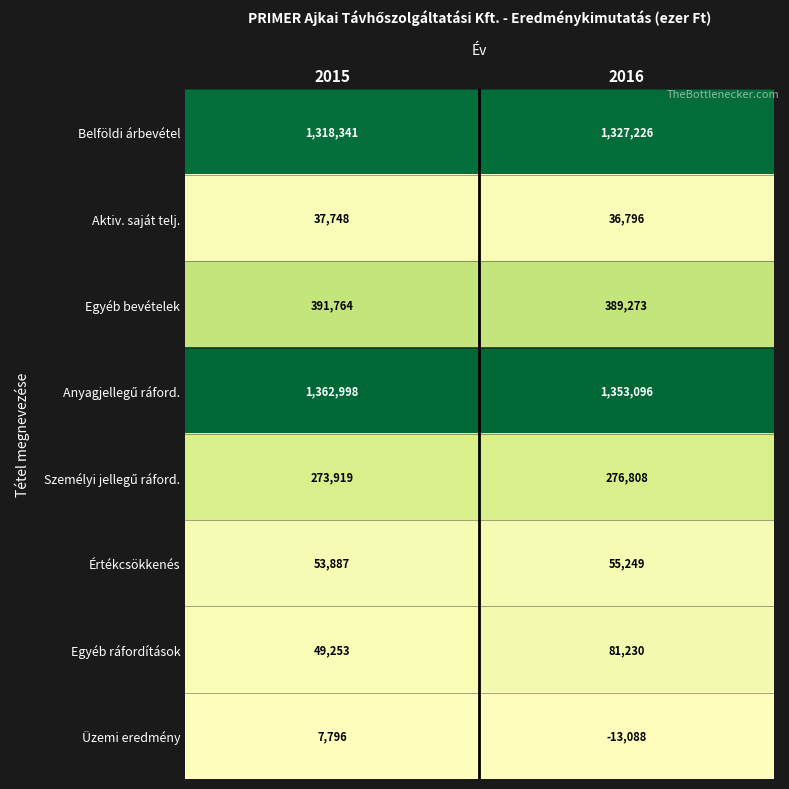

What is the sum of the Értékcsökkenés values at 2015 and 2016?

109136